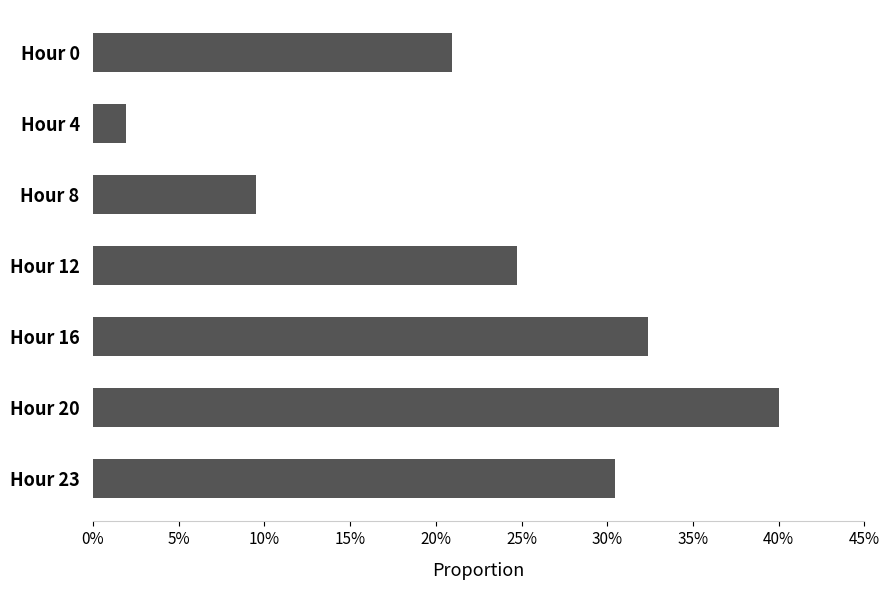

What is the difference between the second highest and second lowest values?

0.2